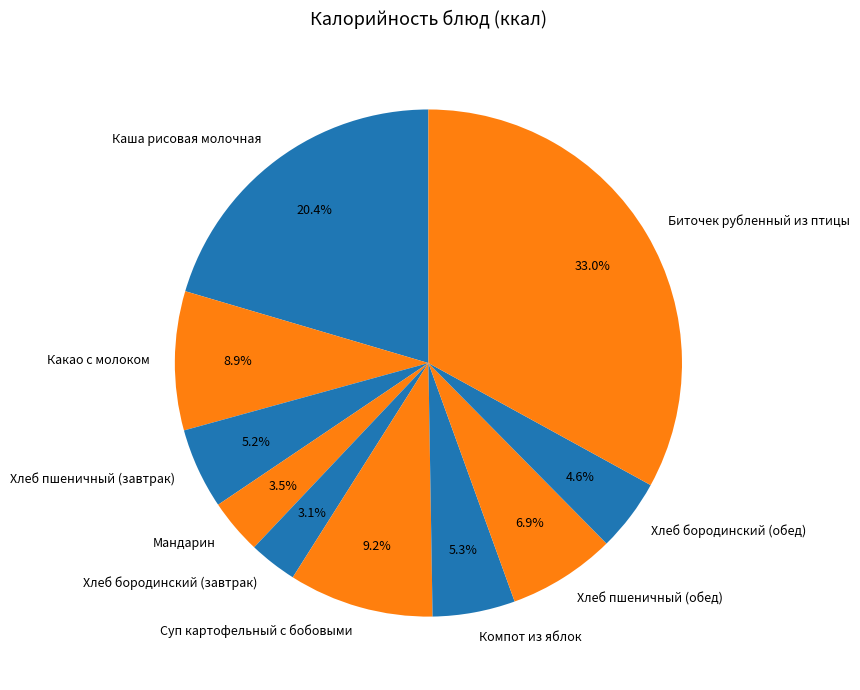

To the nearest percent, what is the difference between the Мандарин and Каша рисовая молочная slice percentages?

17%